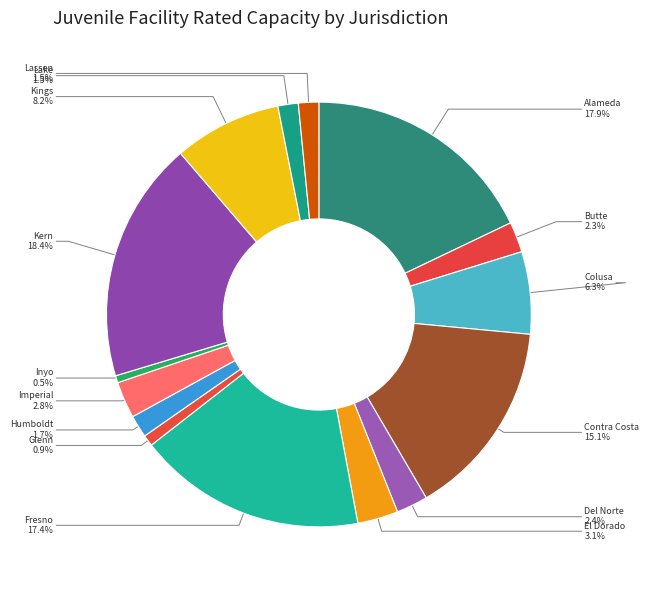

Approximately how many times larger is the value at El Dorado compared to Del Norte?

1.3